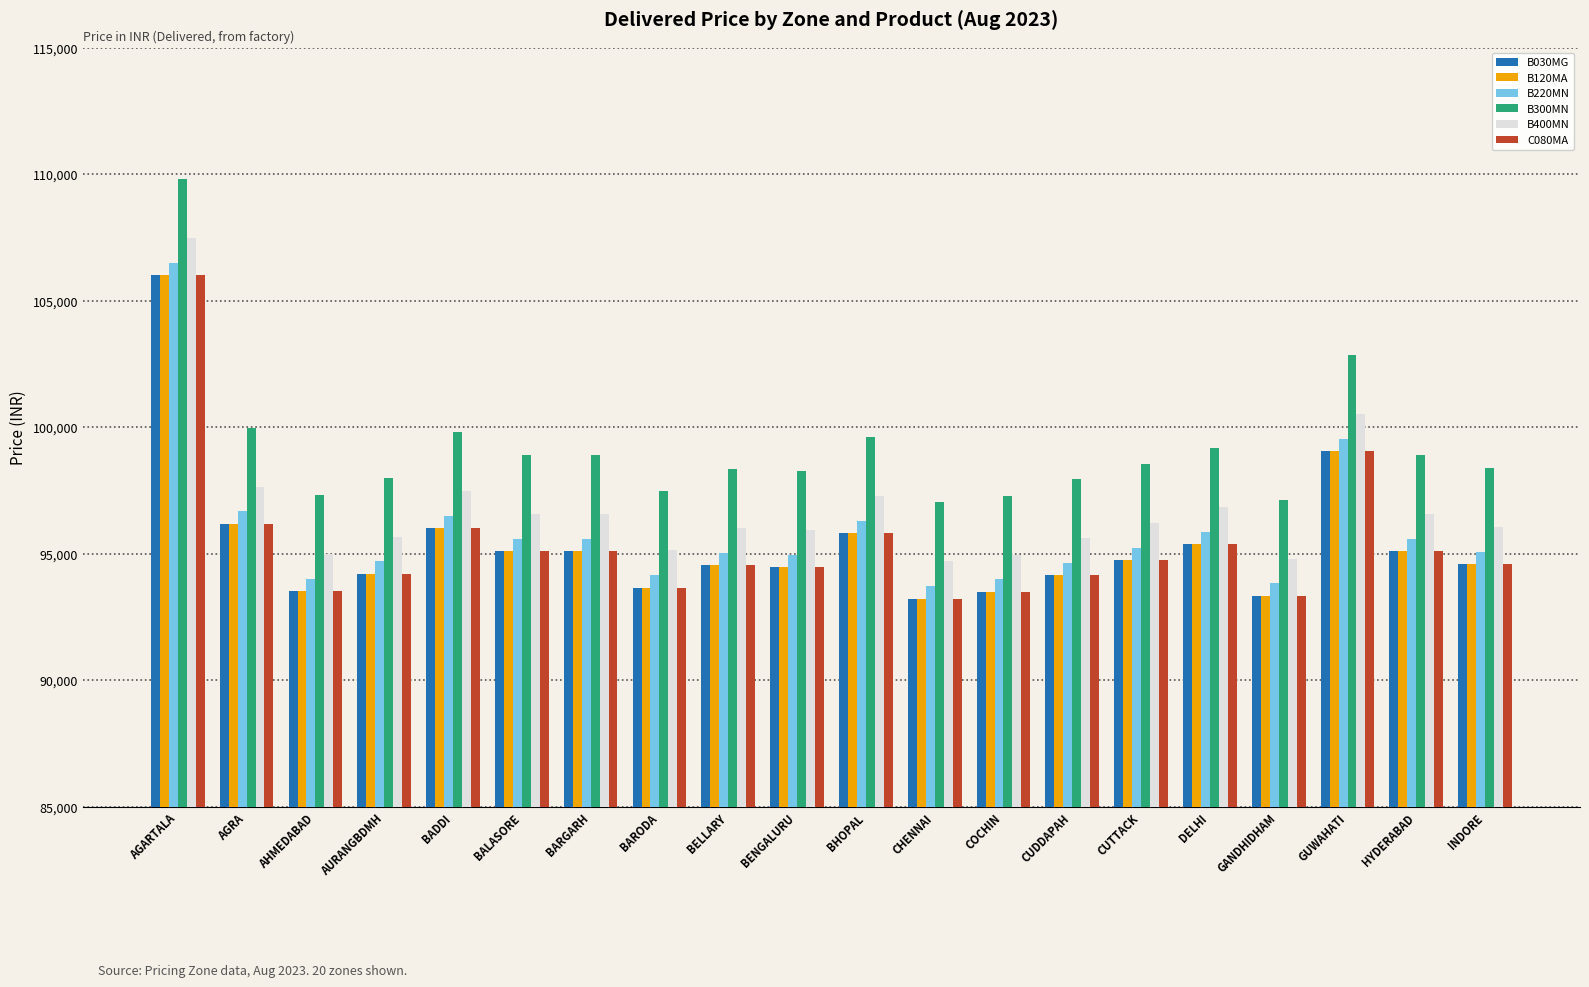

What is the difference between the second highest and minimum values in the B400MN series?

5814